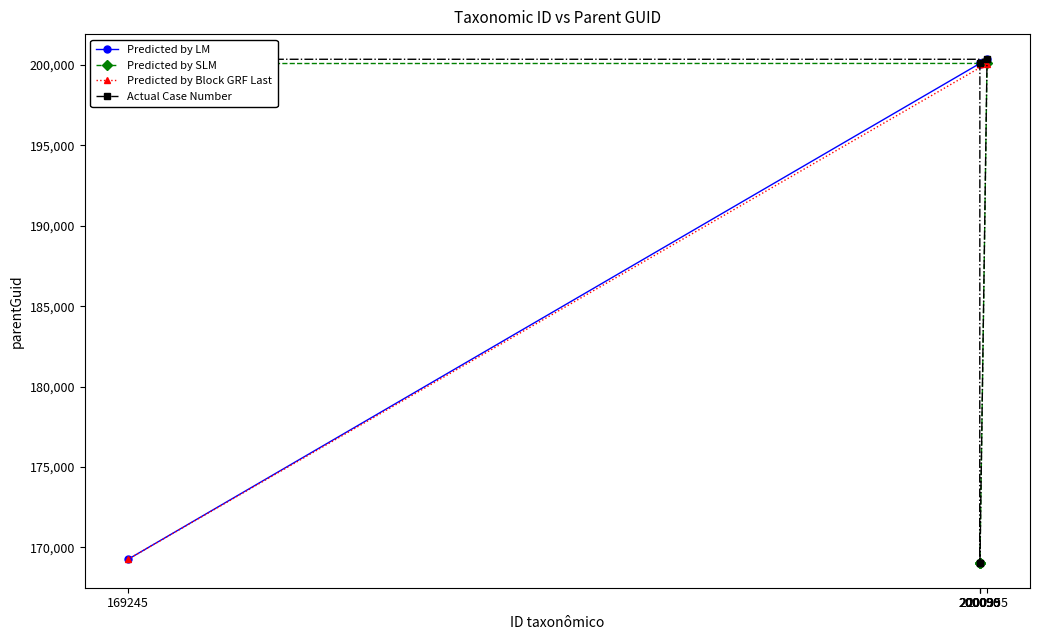

Is it true that Predicted by LM equals 353255 at 200099?

False